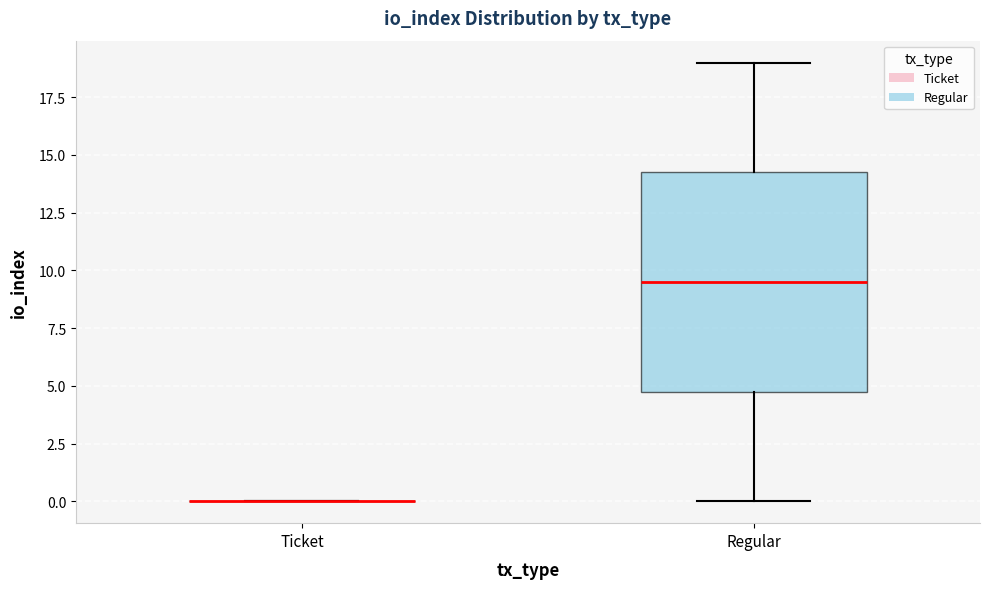

Where does the upper whisker of the box for Regular end on the y-axis? The values are not printed on the chart, so give them approximately, as read against the axis.

19.0